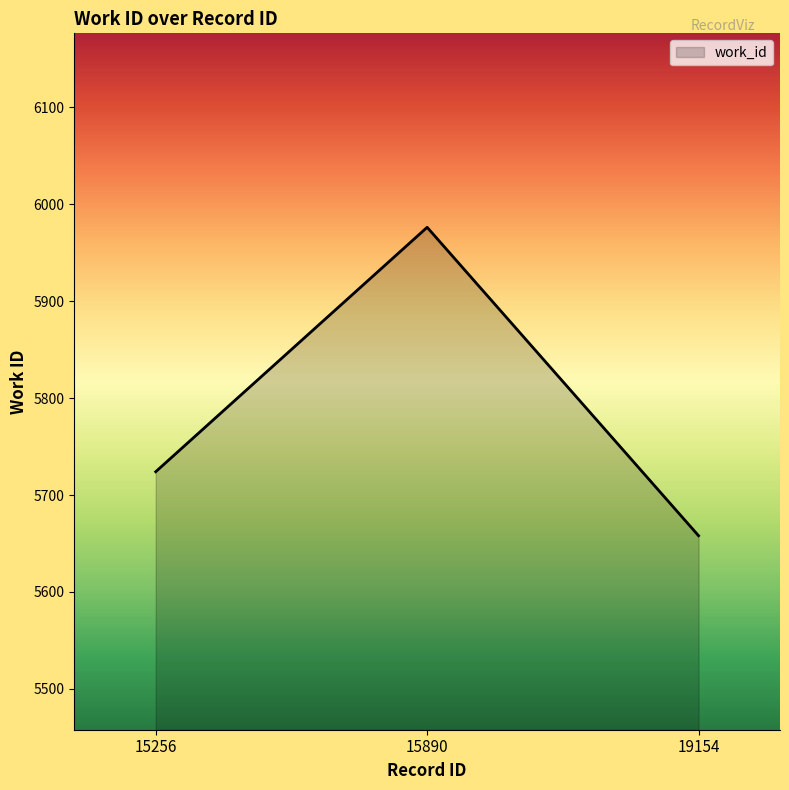

How many values are below 5724?

1